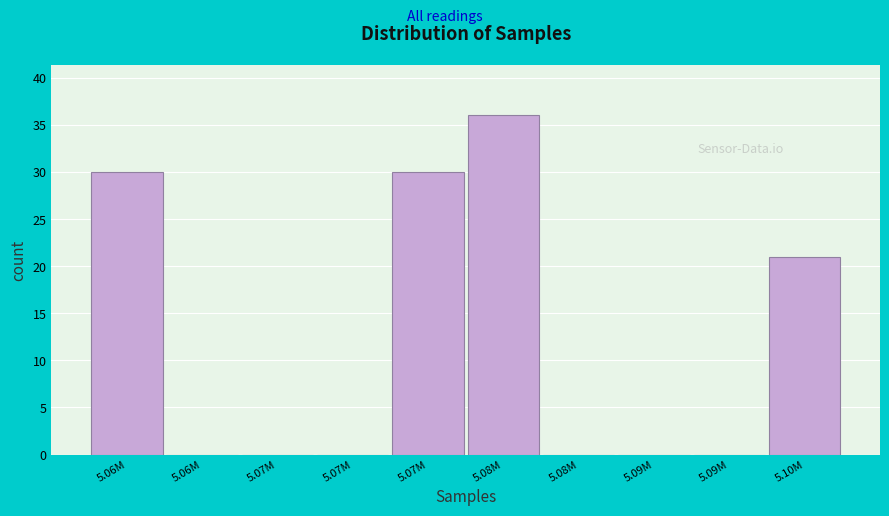

Count the number of categories in the chart.

10